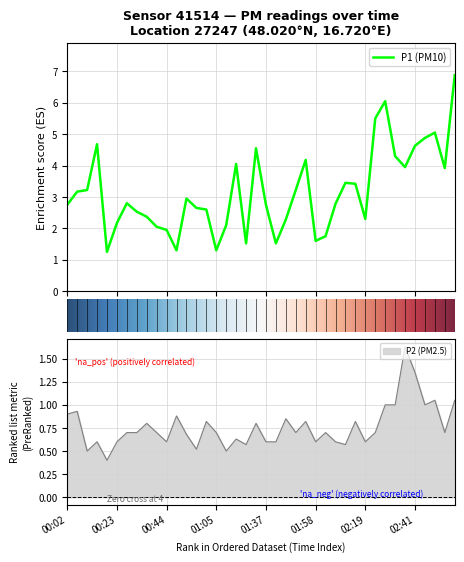

True or false: P1 and P2 cross at least once.

False